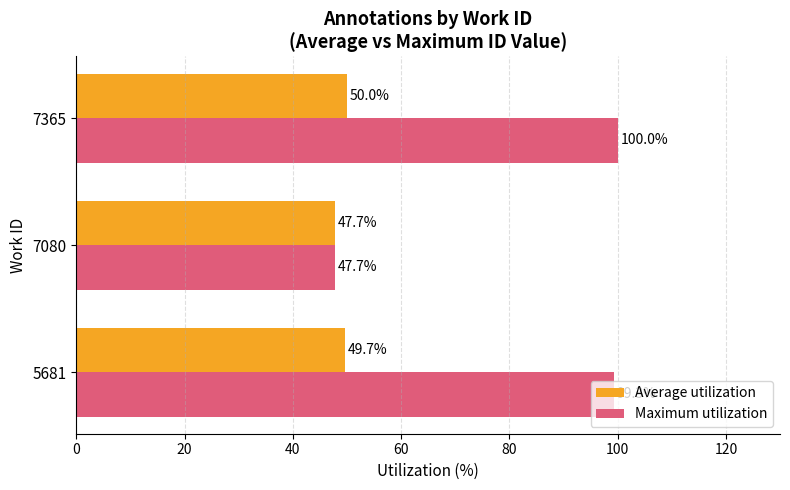

What are all the series names shown in the legend?

Average utilization, Maximum utilization